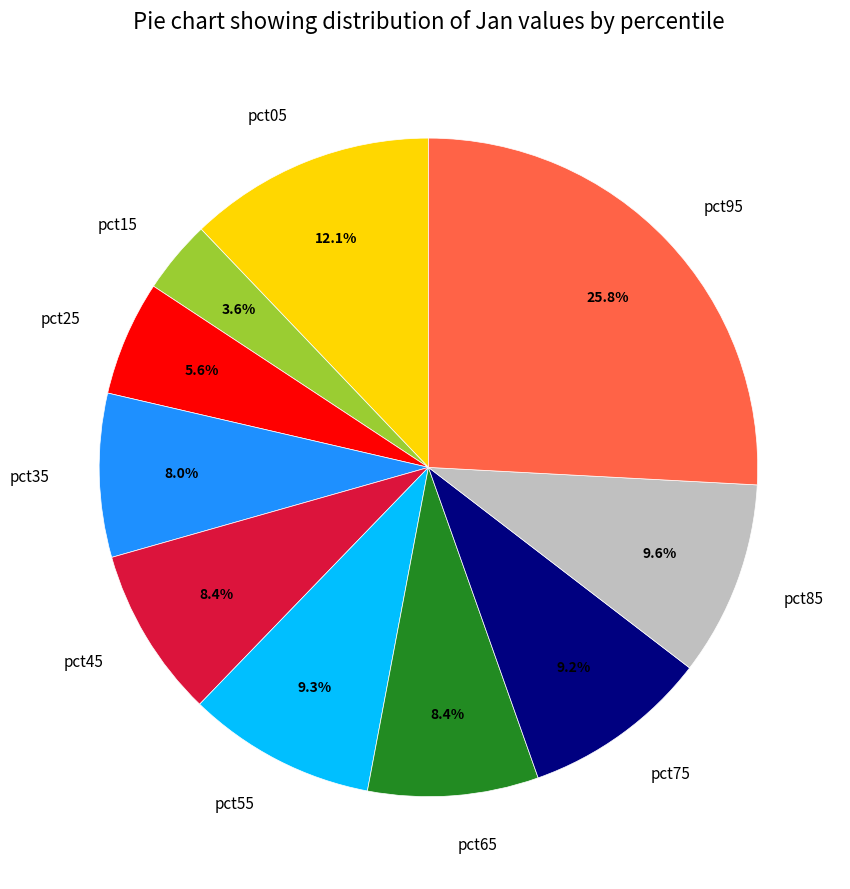

The pct05 slice represents 17% of the pie. True or false?

False